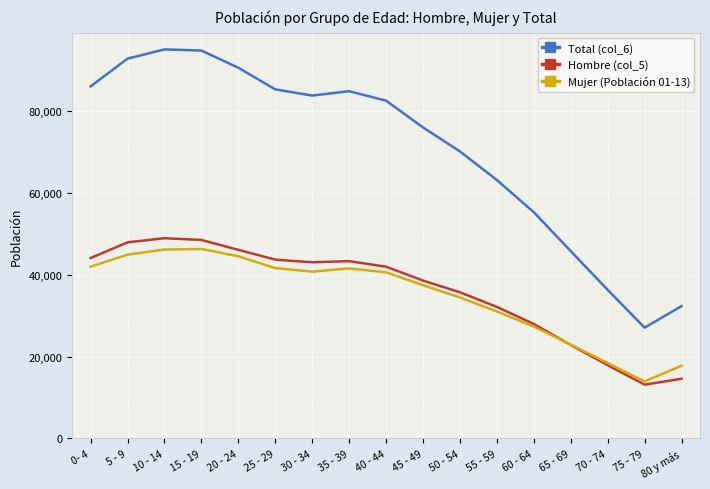

At how many categories does at least one series exceed 56471?

12